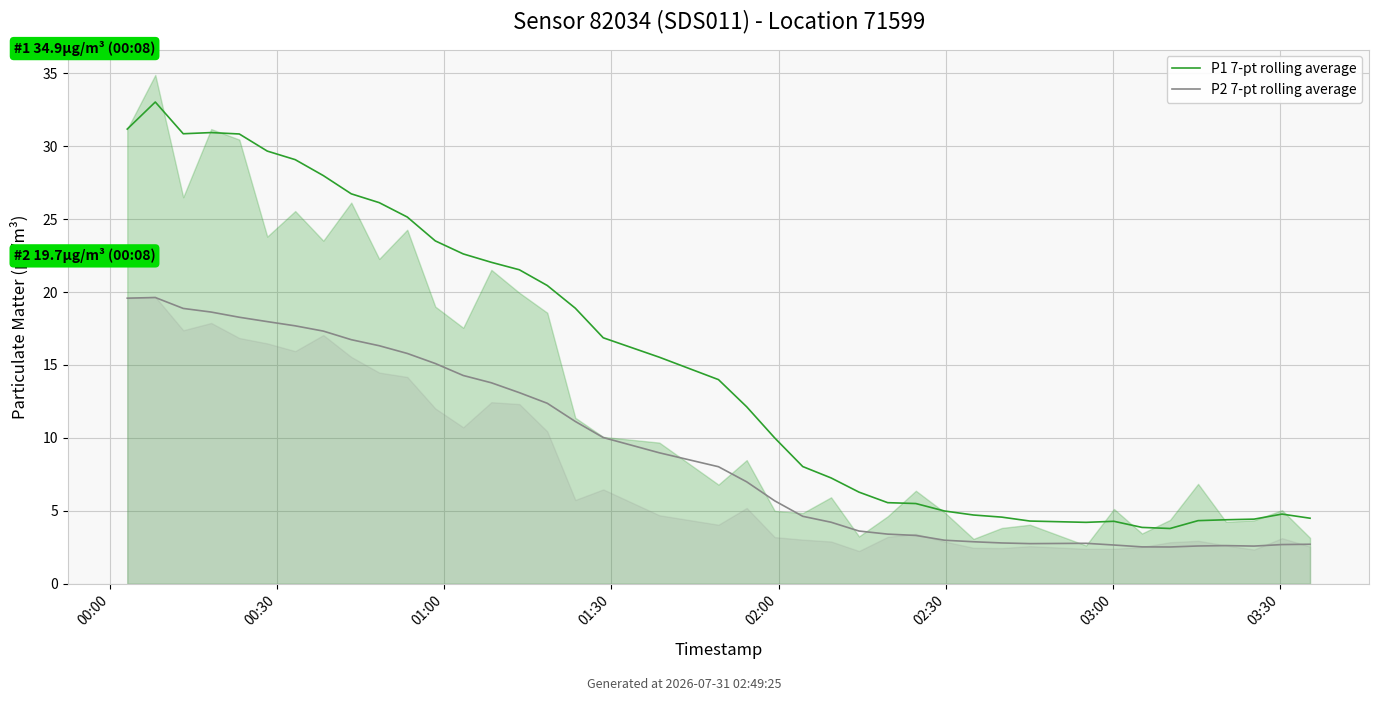

What is the average value of the P1 7-pt rolling average series?

15.2